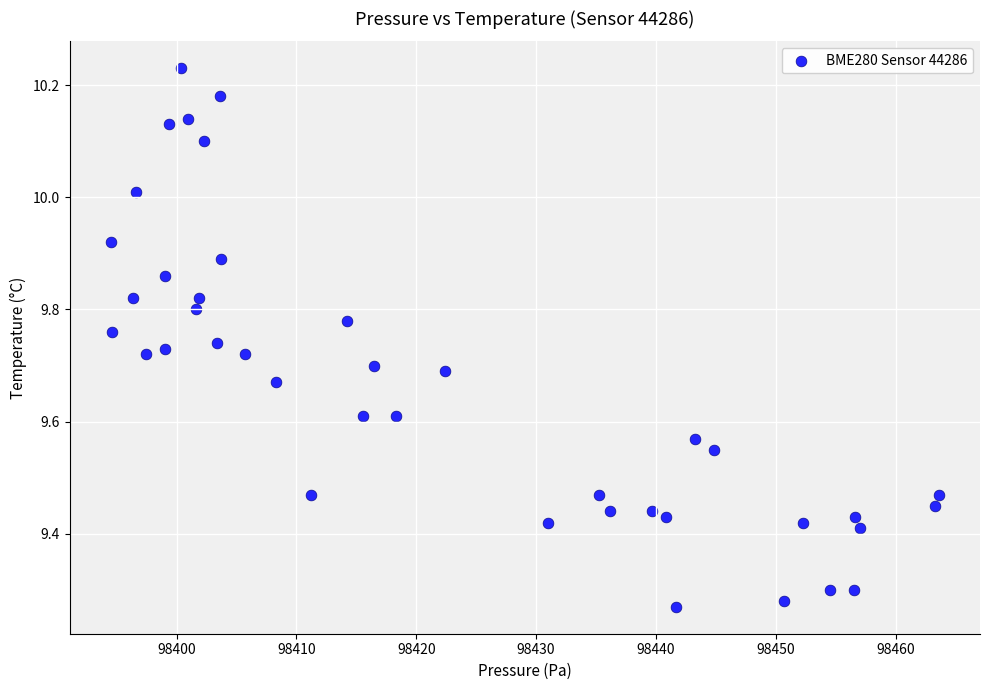

What is the range of Y values (max minus min)?

1.0